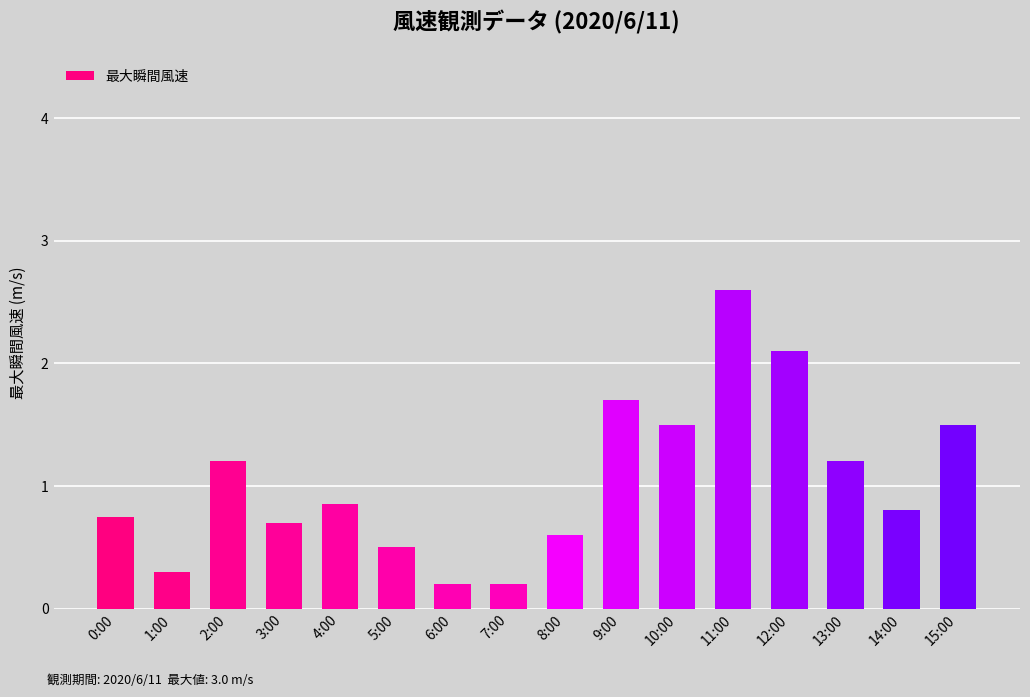

What is the difference between the maximum and minimum values?

2.4